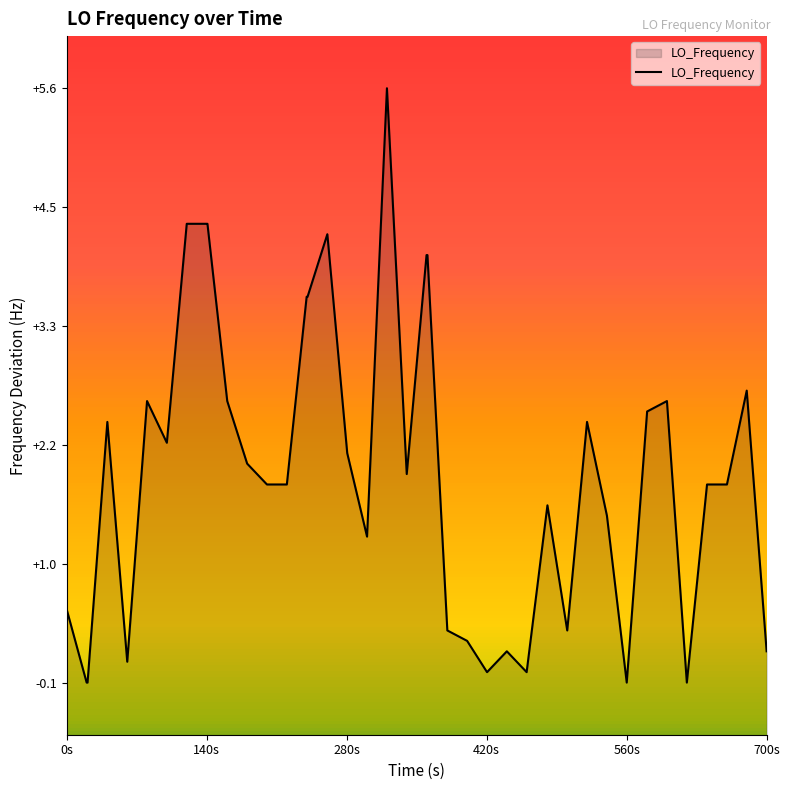

How many points are higher than both their immediate neighbors (excluding endpoints)?

9